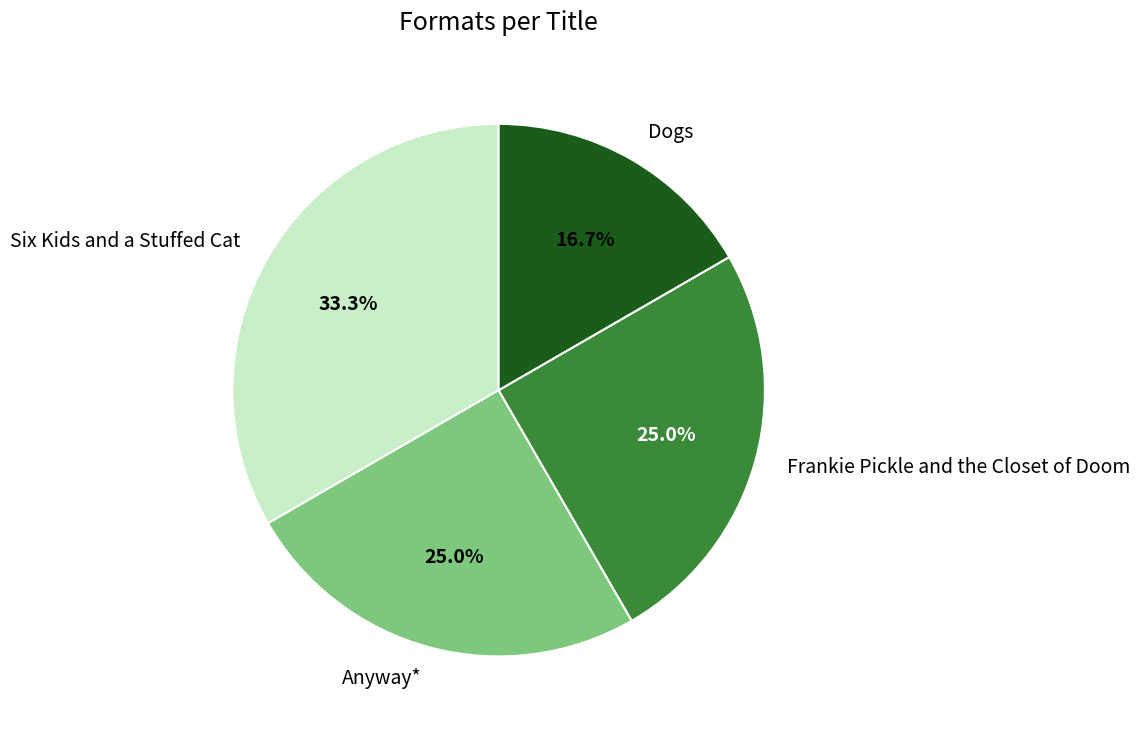

Is it true that Dogs is 28% of the pie?

False